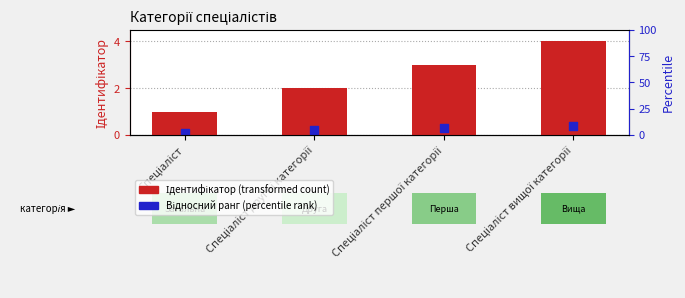

What are all the series names shown in the legend?

Ідентифікатор, Відносний ранг